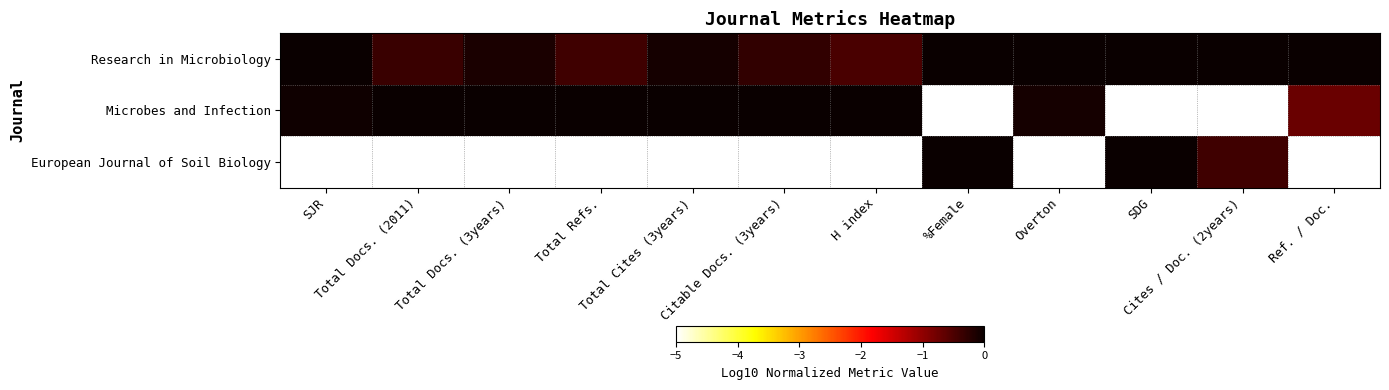

Between Overton and Cites / Doc. (2years), which series saw the biggest shift?

Microbes and Infection